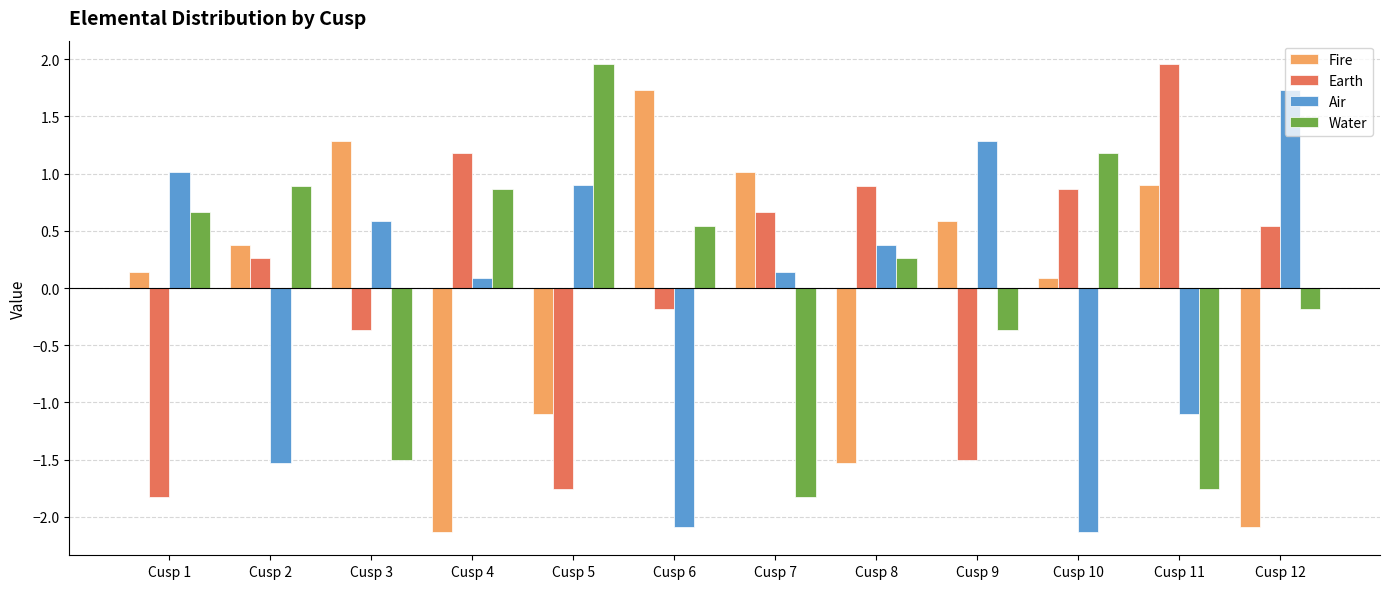

Rank the series at Cusp 1 from highest to lowest value.

Air, Water, Fire, Earth